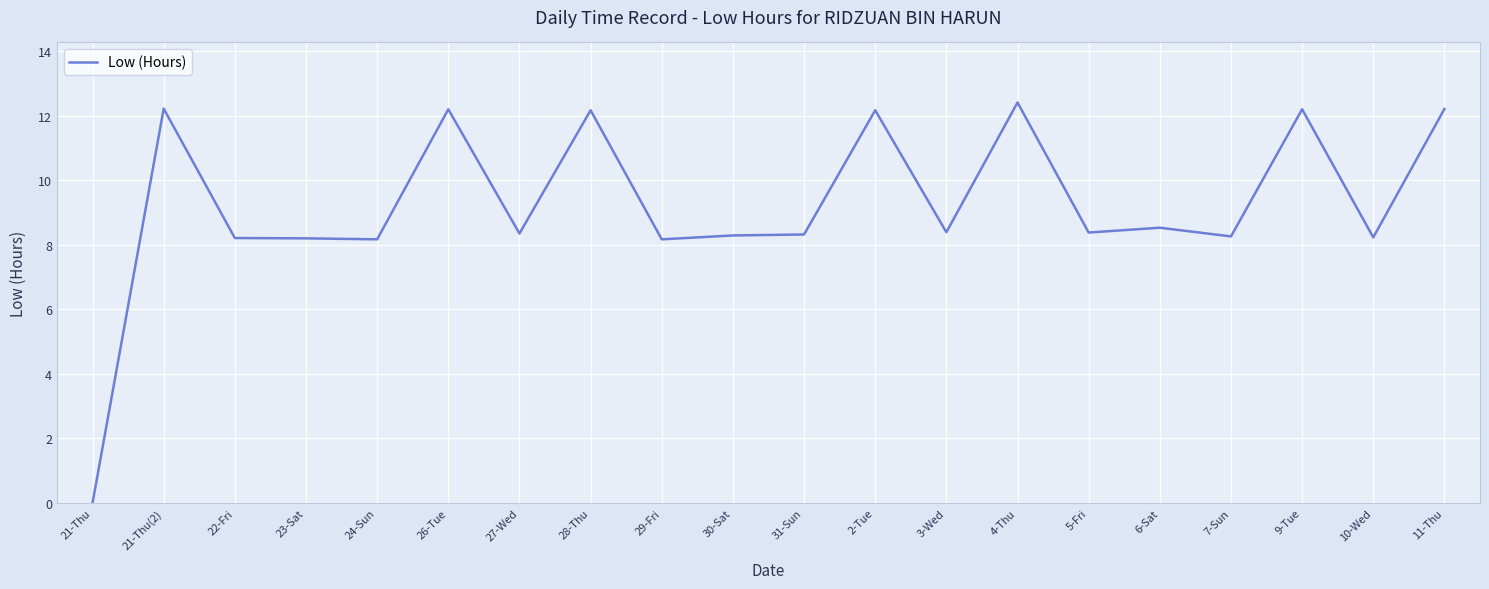

What is the maximum value shown in the chart?

12.4